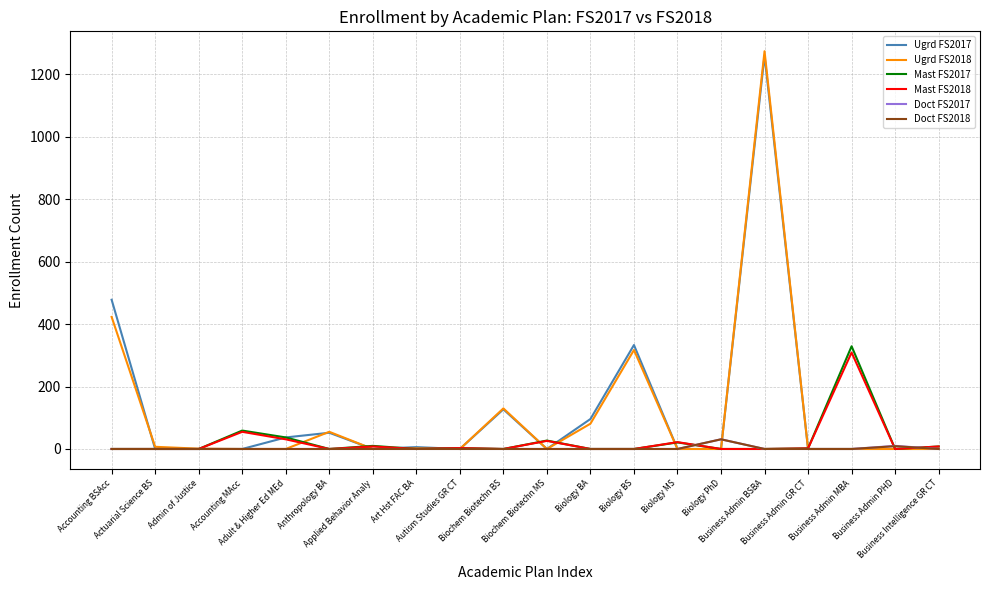

True or false: Ugrd FS2017 has more than 2 points higher than both neighbors.

True